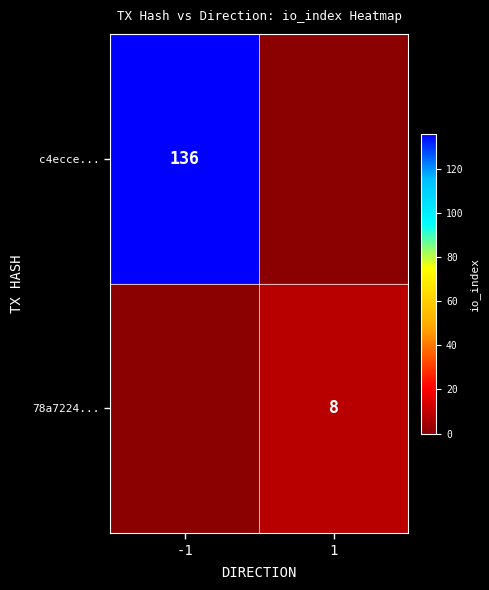

Count the number of data series in this chart.

2